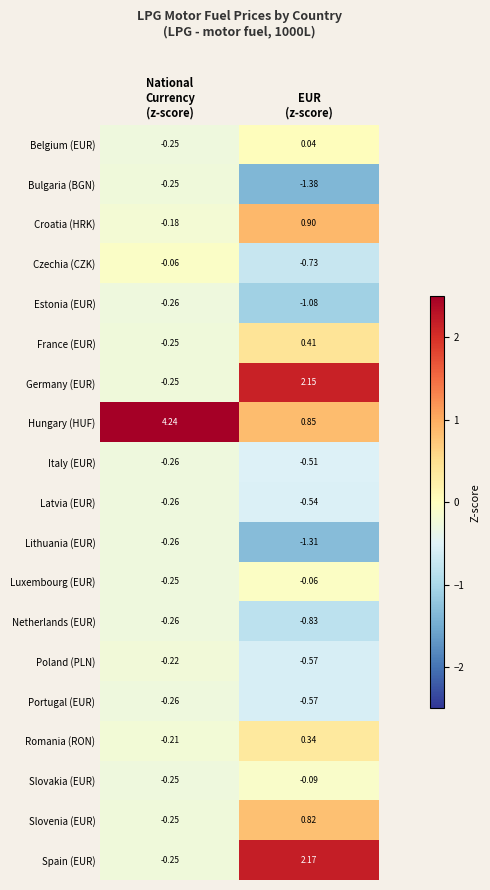

Between National
Currency
(z-score) and EUR
(z-score), which series saw the biggest shift?

Hungary (HUF)